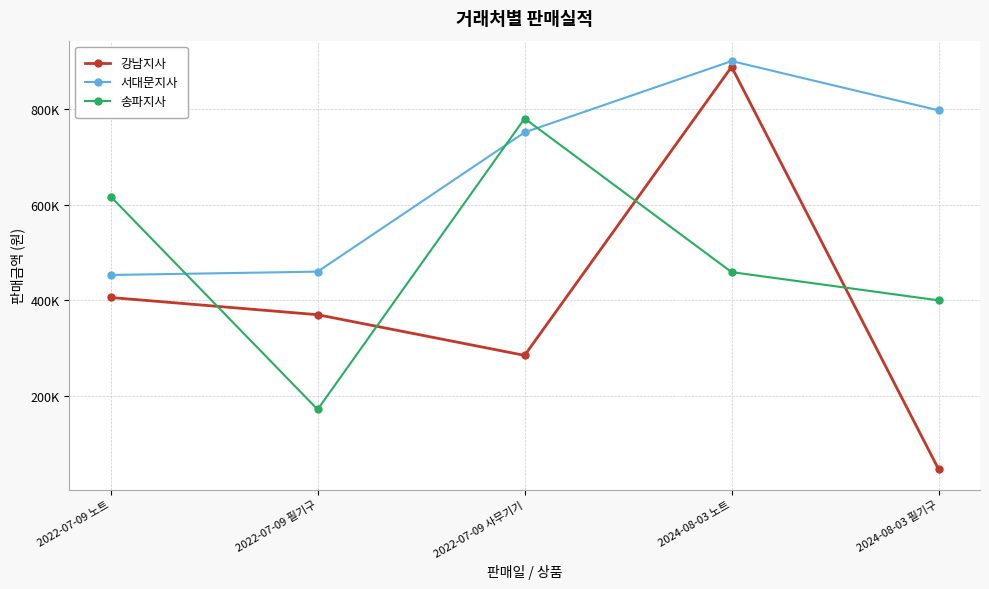

The value of 강남지사 at 2022-07-09 노트 is 195785. True or false?

False